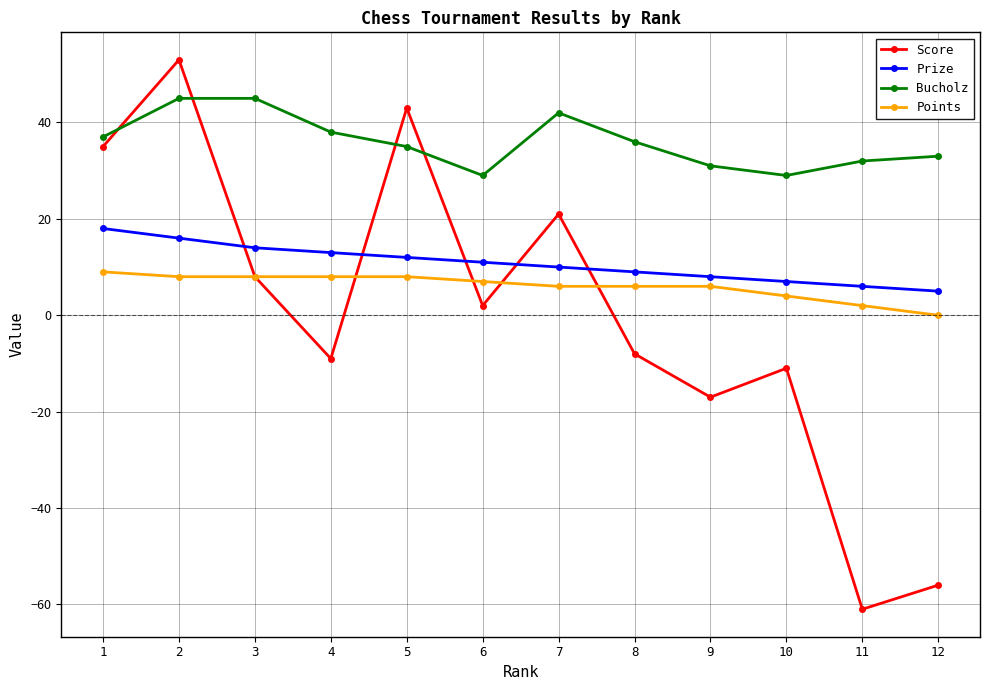

Is it true that Prize equals 7 at 6?

False